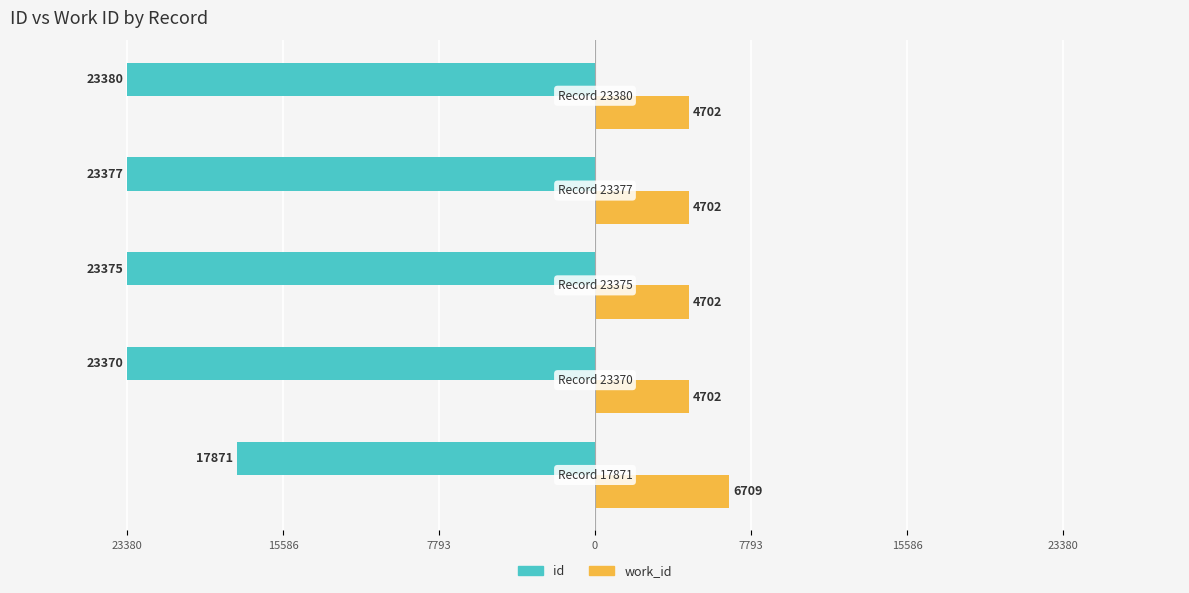

What are all the series names shown in the legend?

id, work_id